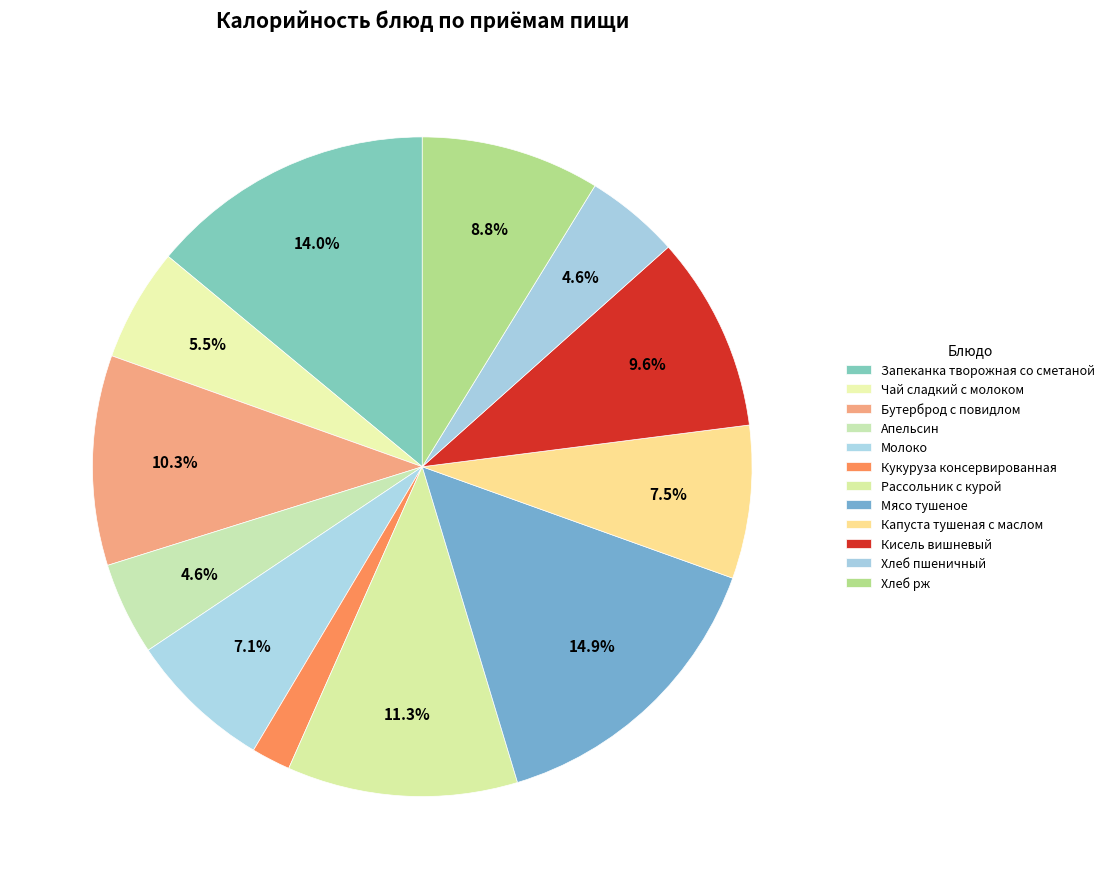

Count the number of slices in the pie.

12